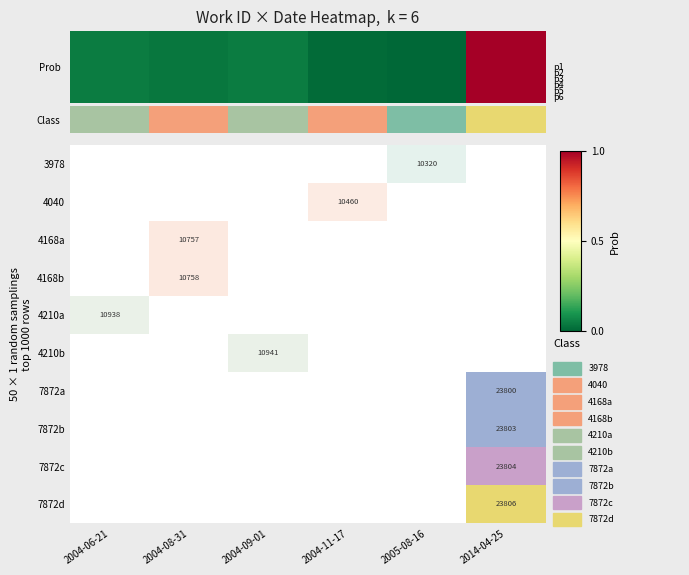

What is the average value?

5